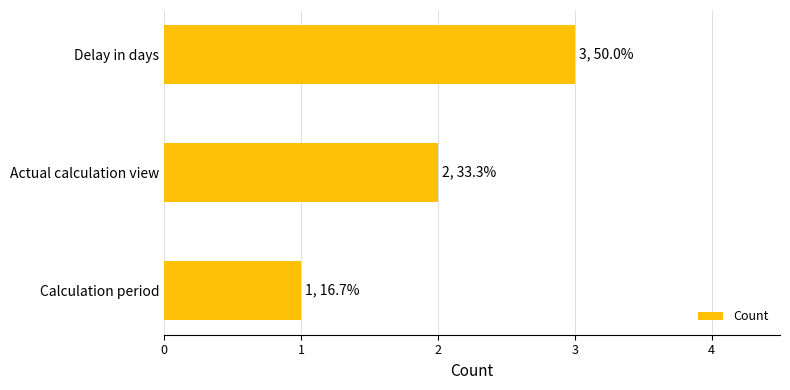

What is the ratio of the value at Calculation period to the value at Delay in days?

0.3